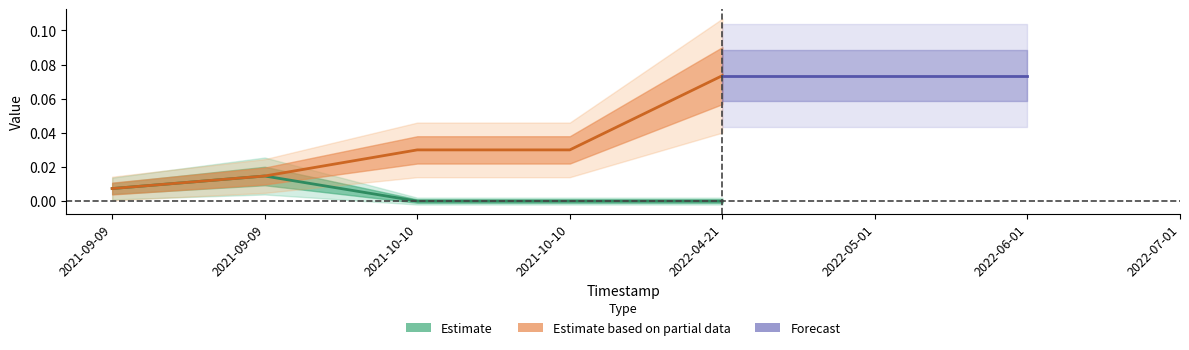

What is the label of the 3rd point from the right?

2021-10-10